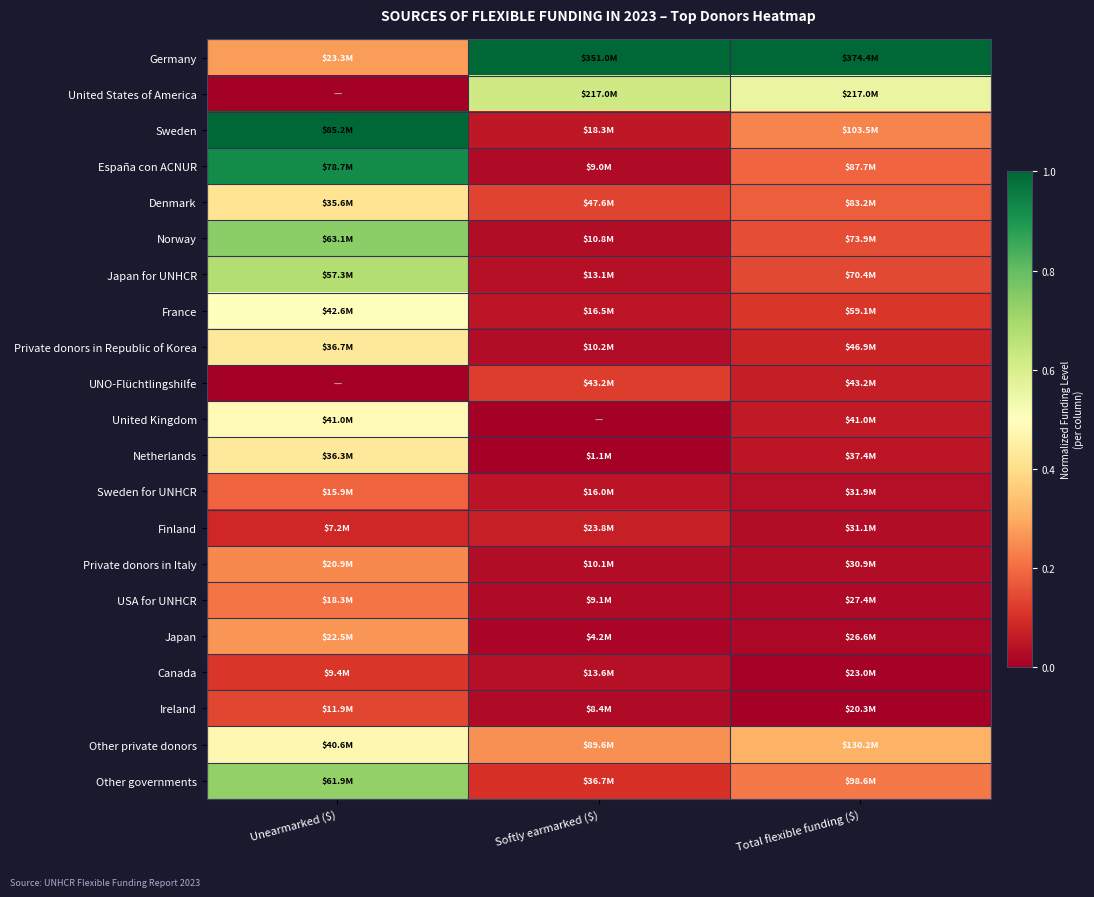

Reading left to right, transcribe all the data shown in this chart.

Germany: Unearmarked ($)=0.3	Softly earmarked ($)=1.0	Total flexible funding ($)=1.0
United States of America: Unearmarked ($)=0.0	Softly earmarked ($)=0.6	Total flexible funding ($)=0.6
Sweden: Unearmarked ($)=1.0	Softly earmarked ($)=0.1	Total flexible funding ($)=0.2
España con ACNUR: Unearmarked ($)=0.9	Softly earmarked ($)=0.0	Total flexible funding ($)=0.2
Denmark: Unearmarked ($)=0.4	Softly earmarked ($)=0.1	Total flexible funding ($)=0.2
Norway: Unearmarked ($)=0.7	Softly earmarked ($)=0.0	Total flexible funding ($)=0.2
Japan for UNHCR: Unearmarked ($)=0.7	Softly earmarked ($)=0.0	Total flexible funding ($)=0.1
France: Unearmarked ($)=0.5	Softly earmarked ($)=0.0	Total flexible funding ($)=0.1
Private donors in Republic of Korea: Unearmarked ($)=0.4	Softly earmarked ($)=0.0	Total flexible funding ($)=0.1
UNO-Flüchtlingshilfe: Unearmarked ($)=0.0	Softly earmarked ($)=0.1	Total flexible funding ($)=0.1
United Kingdom: Unearmarked ($)=0.5	Softly earmarked ($)=0.0	Total flexible funding ($)=0.1
Netherlands: Unearmarked ($)=0.4	Softly earmarked ($)=0.0	Total flexible funding ($)=0.0
Sweden for UNHCR: Unearmarked ($)=0.2	Softly earmarked ($)=0.0	Total flexible funding ($)=0.0
Finland: Unearmarked ($)=0.1	Softly earmarked ($)=0.1	Total flexible funding ($)=0.0
Private donors in Italy: Unearmarked ($)=0.2	Softly earmarked ($)=0.0	Total flexible funding ($)=0.0
USA for UNHCR: Unearmarked ($)=0.2	Softly earmarked ($)=0.0	Total flexible funding ($)=0.0
Japan: Unearmarked ($)=0.3	Softly earmarked ($)=0.0	Total flexible funding ($)=0.0
Canada: Unearmarked ($)=0.1	Softly earmarked ($)=0.0	Total flexible funding ($)=0.0
Ireland: Unearmarked ($)=0.1	Softly earmarked ($)=0.0	Total flexible funding ($)=0.0
Other private donors: Unearmarked ($)=0.5	Softly earmarked ($)=0.3	Total flexible funding ($)=0.3
Other governments: Unearmarked ($)=0.7	Softly earmarked ($)=0.1	Total flexible funding ($)=0.2